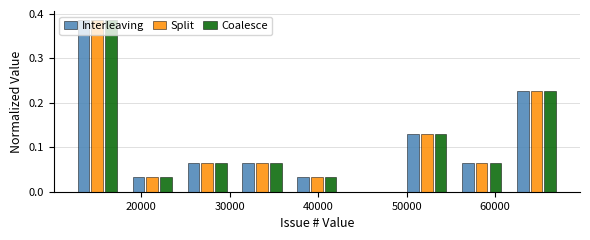

In the Split series, which range on the x-axis has the tallest bar?

12000 to 18000